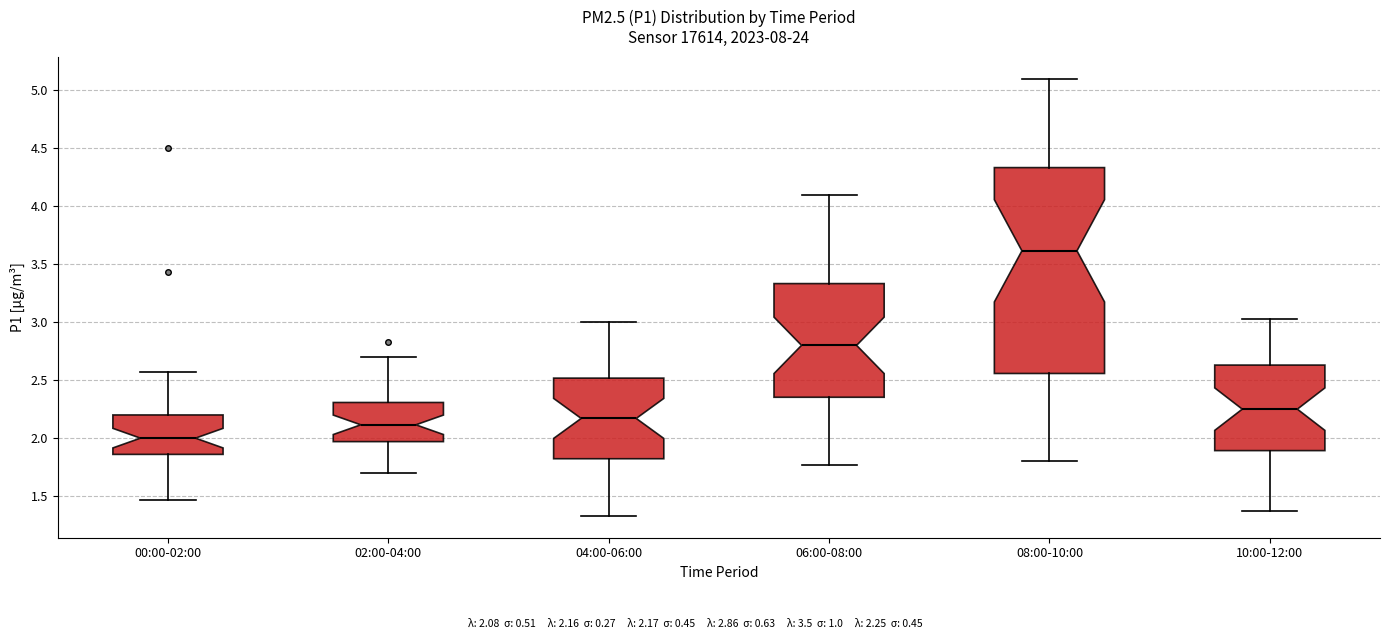

Which box has the highest median line?

08:00-10:00